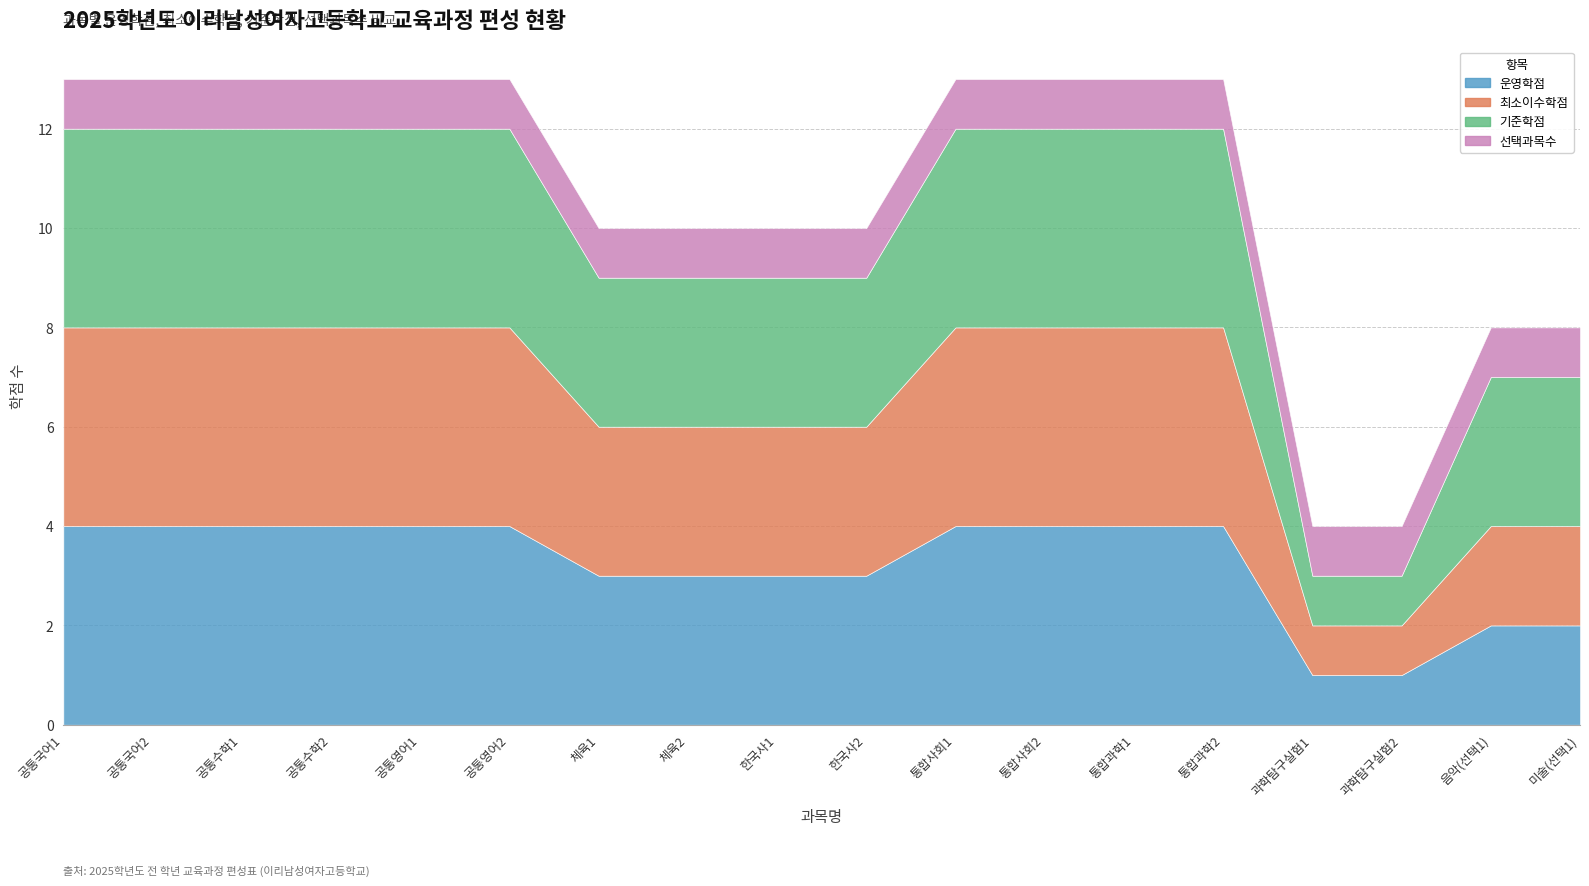

What position from the left is 통합사회1?

11